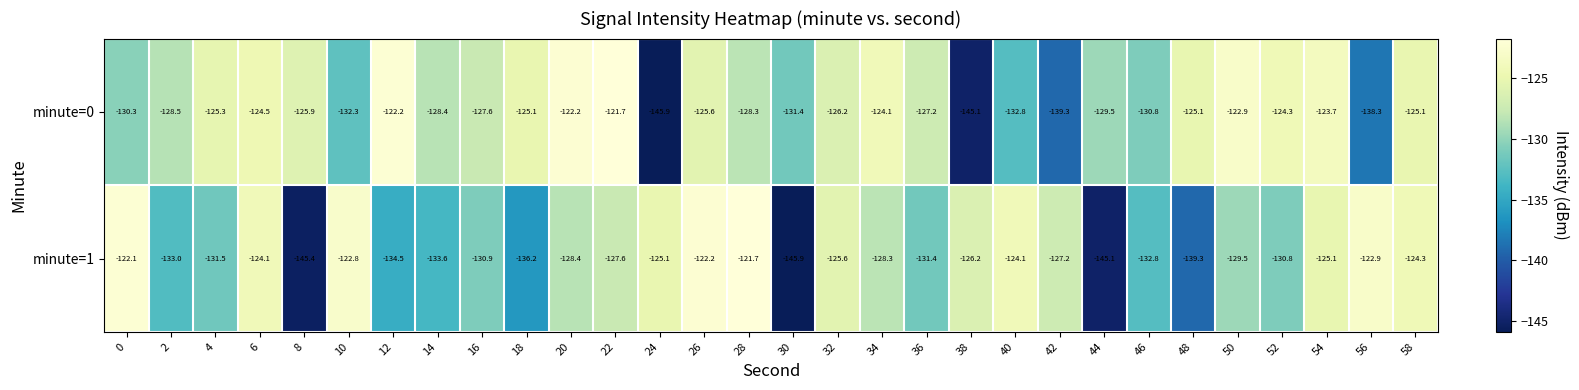

Between 20 and 22, which series saw the biggest shift?

minute=1